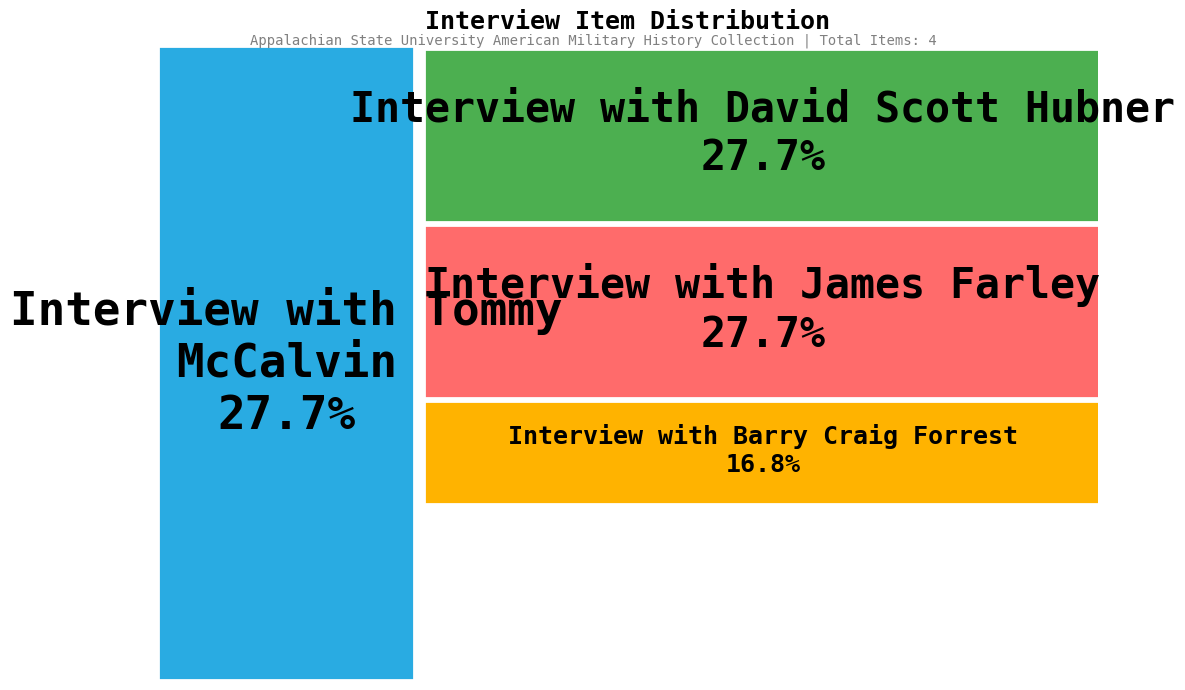

What percentage is the Interview with Barry Craig Forrest slice, to the nearest percent?

17%